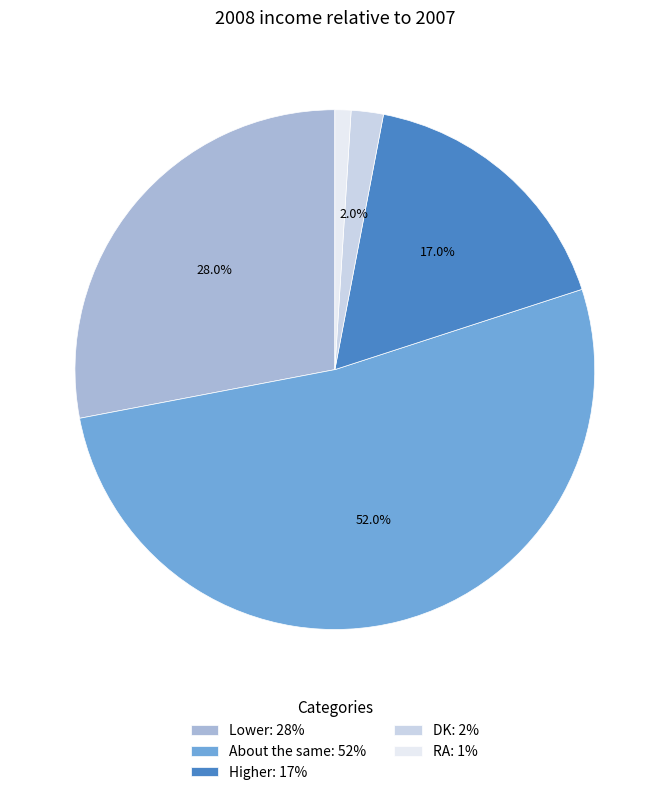

How many slices are in this pie chart?

5